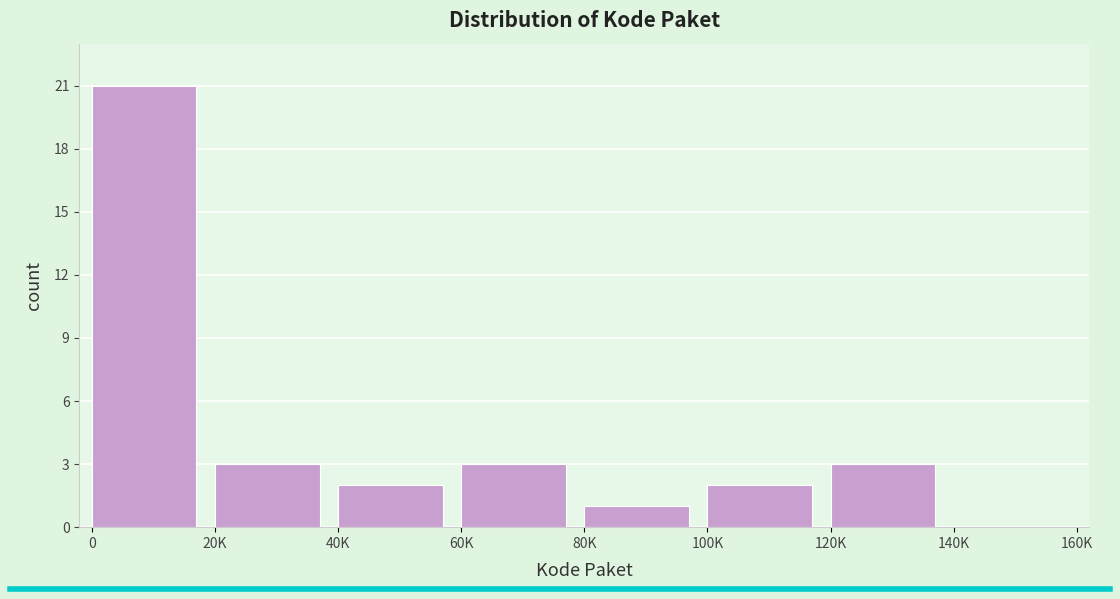

Reading left to right, list all the values displayed in this chart.

0=21	20K=3	40K=2	60K=3	80K=1	100K=2	120K=3	140K=0